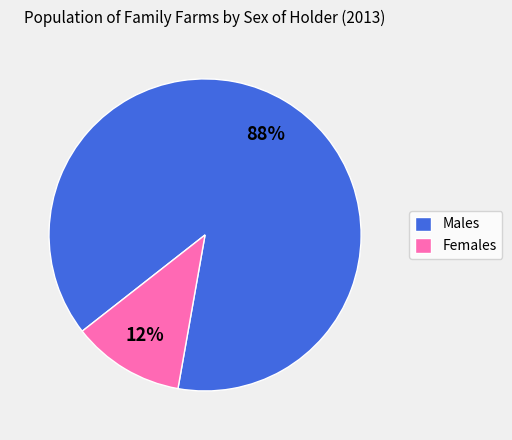

What percentage is the Males slice, to the nearest percent?

88%